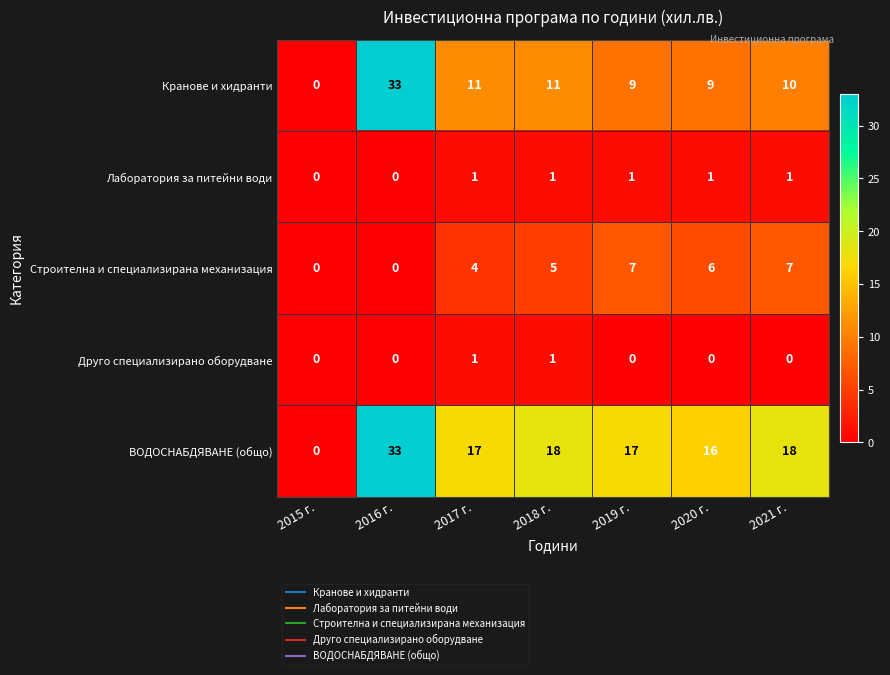

Which series has the largest total across all categories?

ВОДОСНАБДЯВАНЕ (общо)